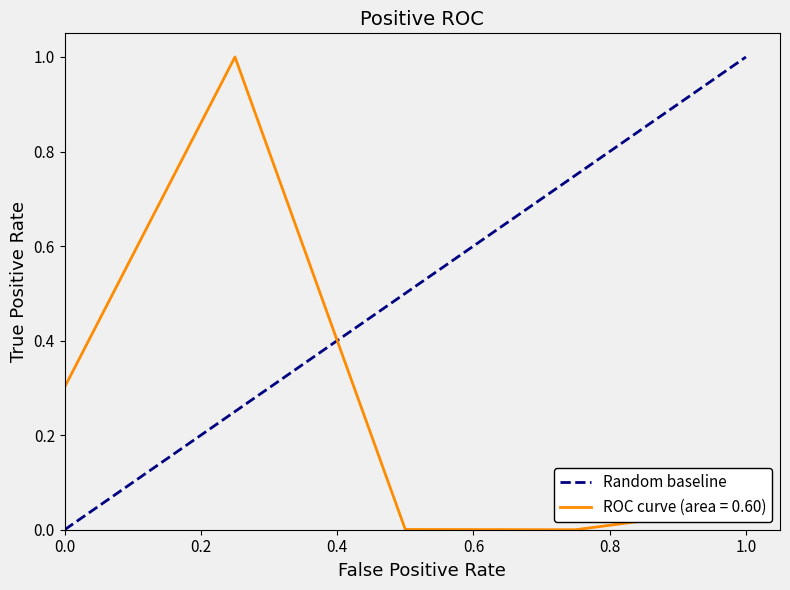

Reading left to right, list all the values displayed in this chart.

0	1